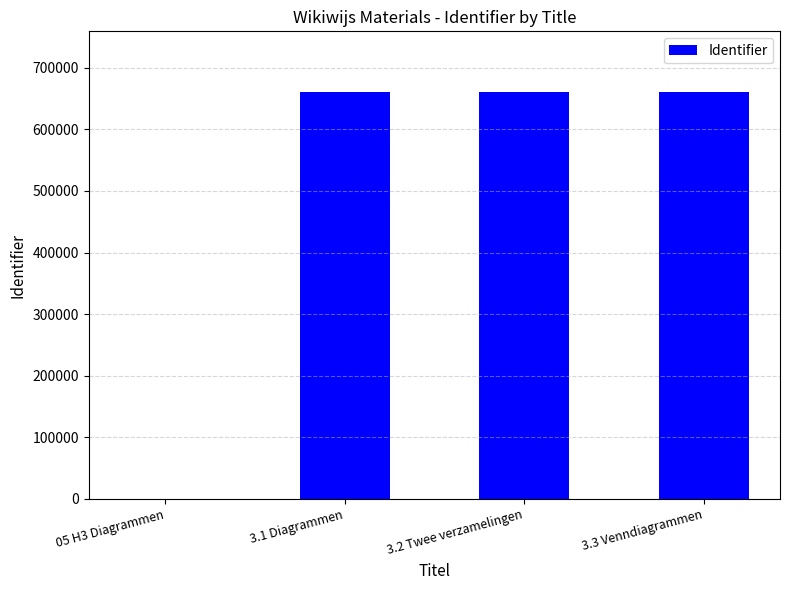

What is the sum of all values?

1979857